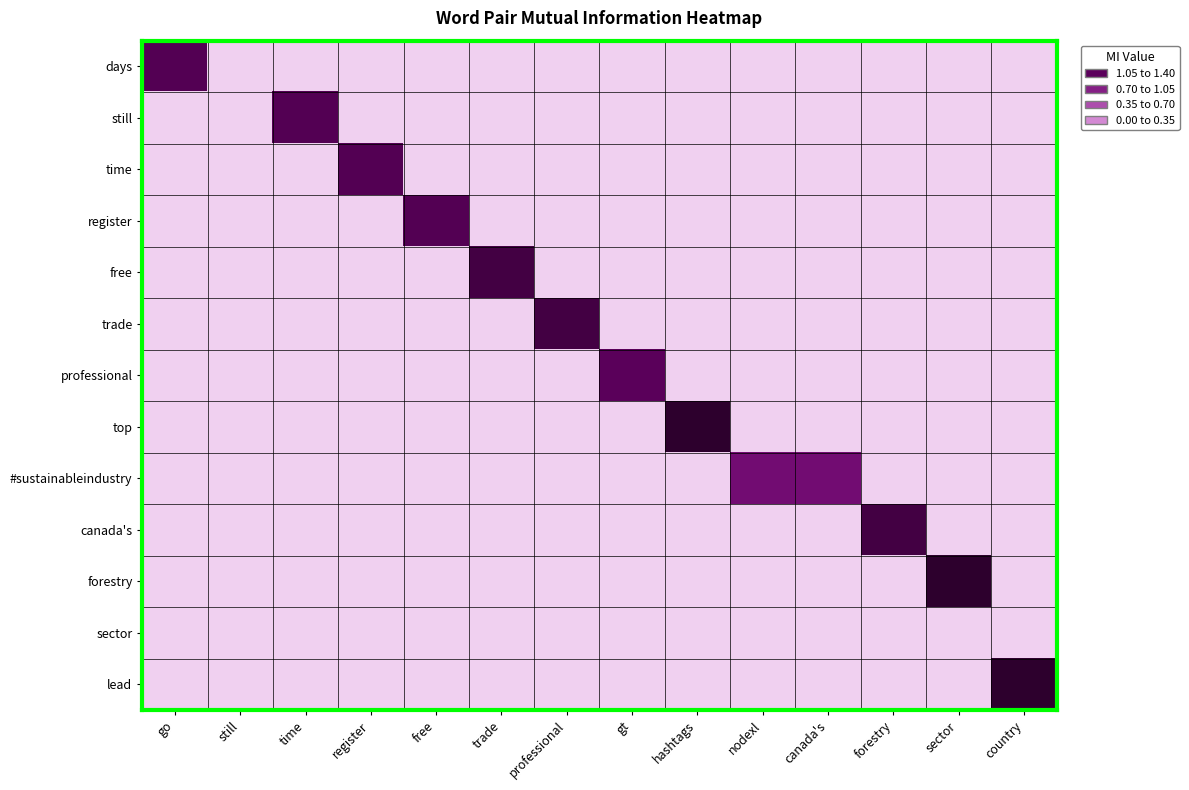

What is the spread (max minus min) of values at canada's?

1.2